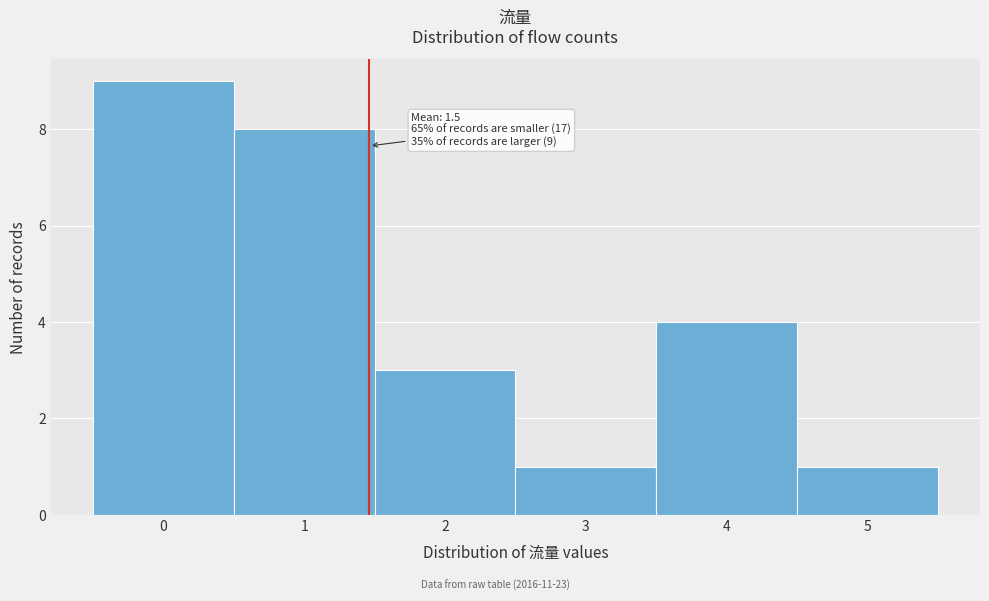

Which range on the x-axis has the tallest bar?

-0.5 to 0.5